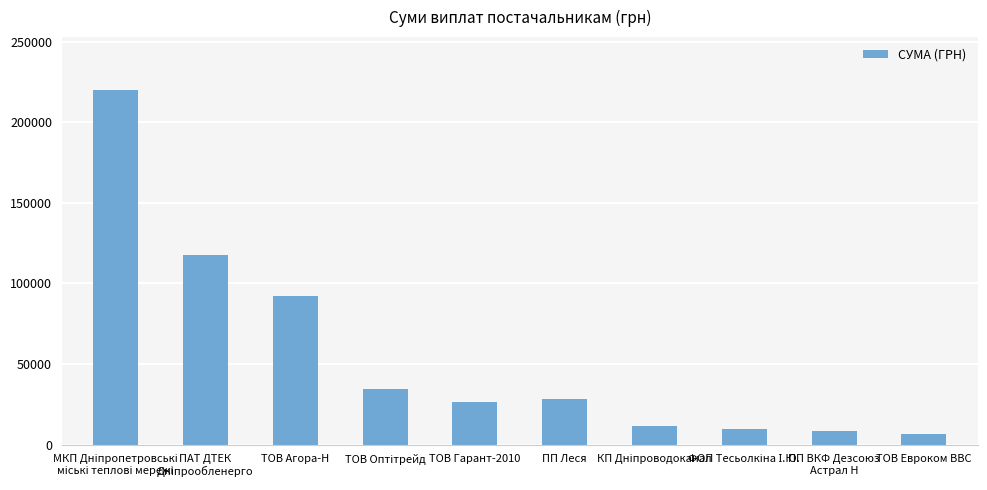

How many data points are less than 28183?

5